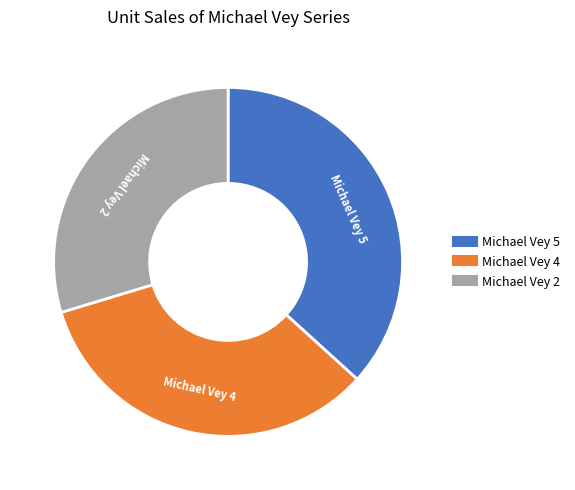

Which slice is the smallest?

Michael Vey 2